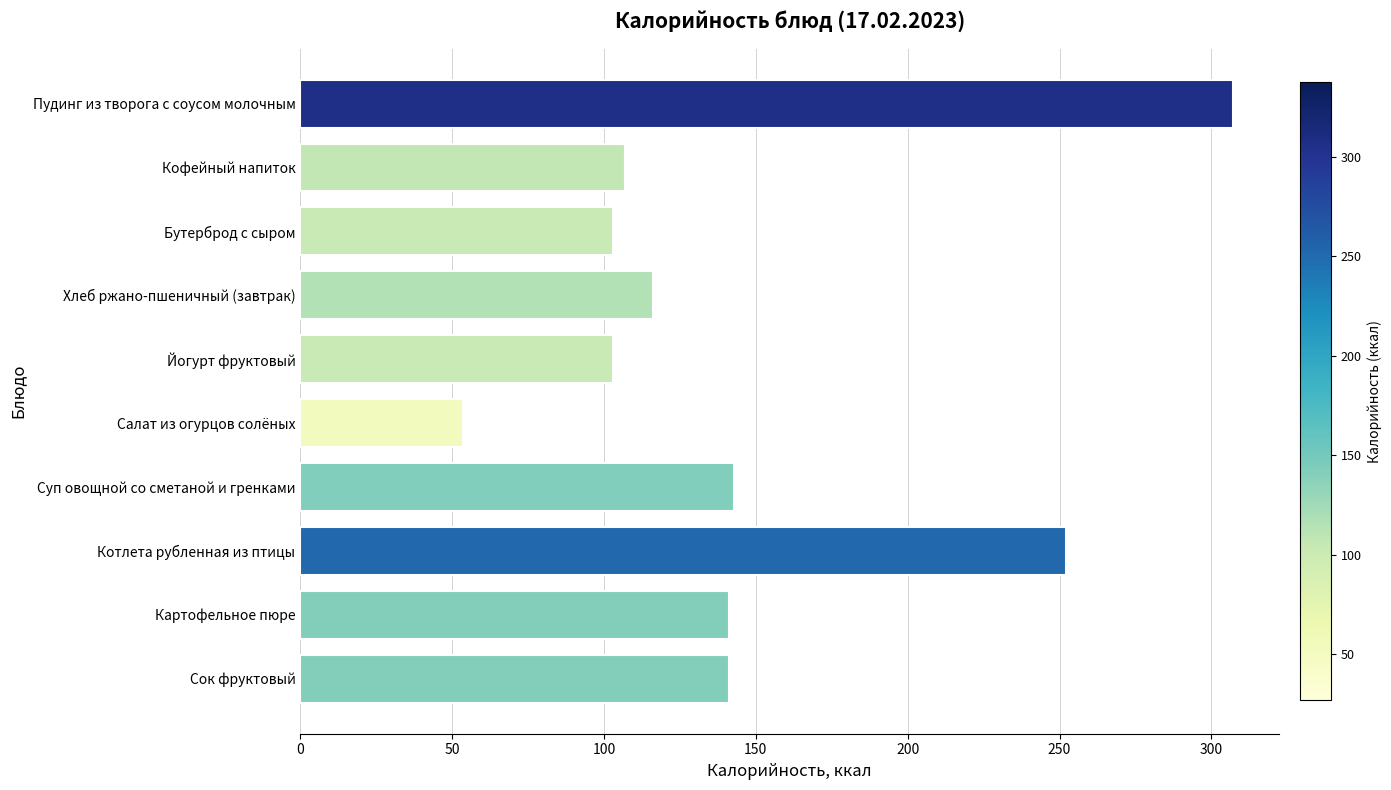

True or false: the data shows 62.8 at Йогурт фруктовый.

False